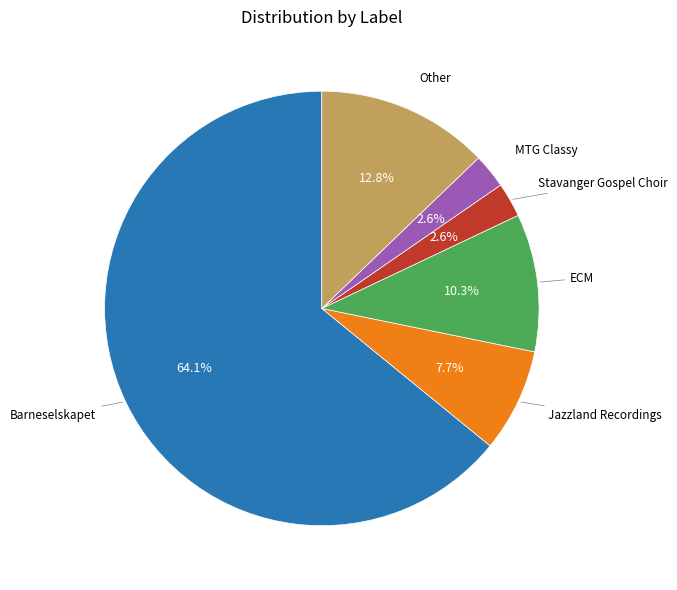

Is there any slice that represents more than half of the pie?

Yes